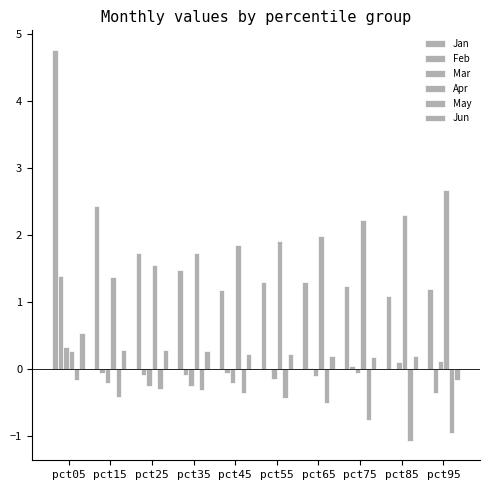

Which category has the lowest value in the Mar series?

pct25